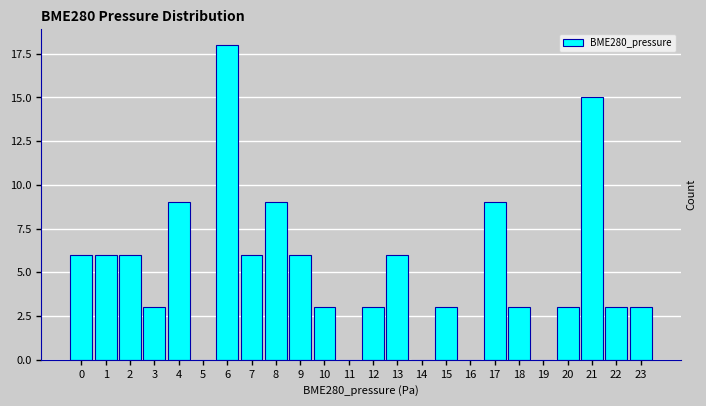

Reading left to right, transcribe all the data shown in this chart.

0=6	1=6	2=6	3=3	4=9	5=0	6=18	7=6	8=9	9=6	10=3	11=0	12=3	13=6	14=0	15=3	16=0	17=9	18=3	19=0	20=3	21=15	22=3	23=3